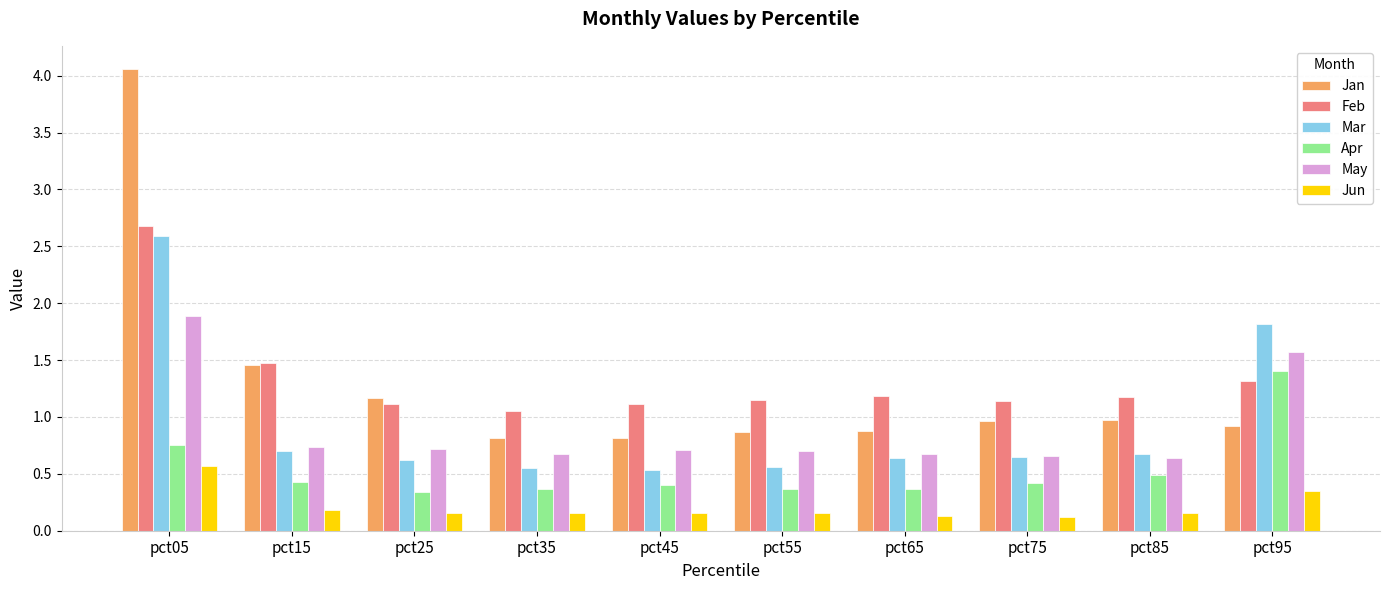

What is the lowest value of the Mar series?

0.5